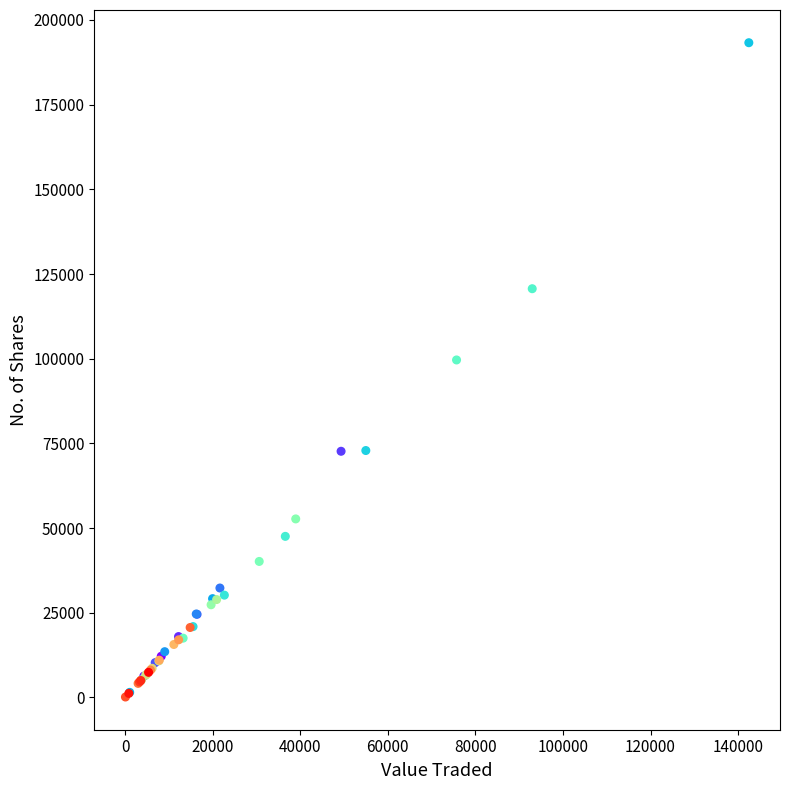

What Y value in the scatter plot is closest to 96707?

99632